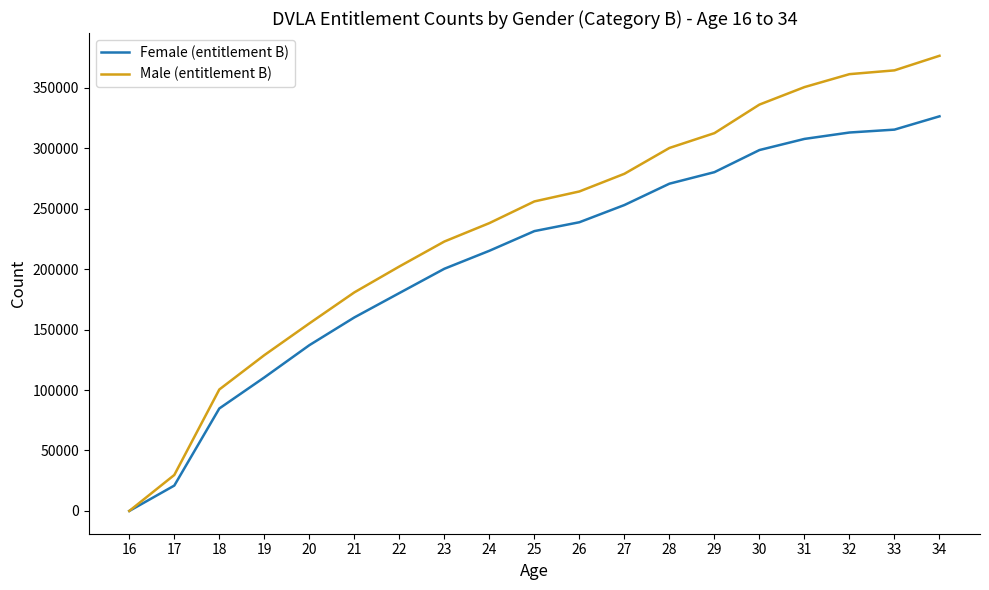

At which label does Male (entitlement B) reach its minimum?

16